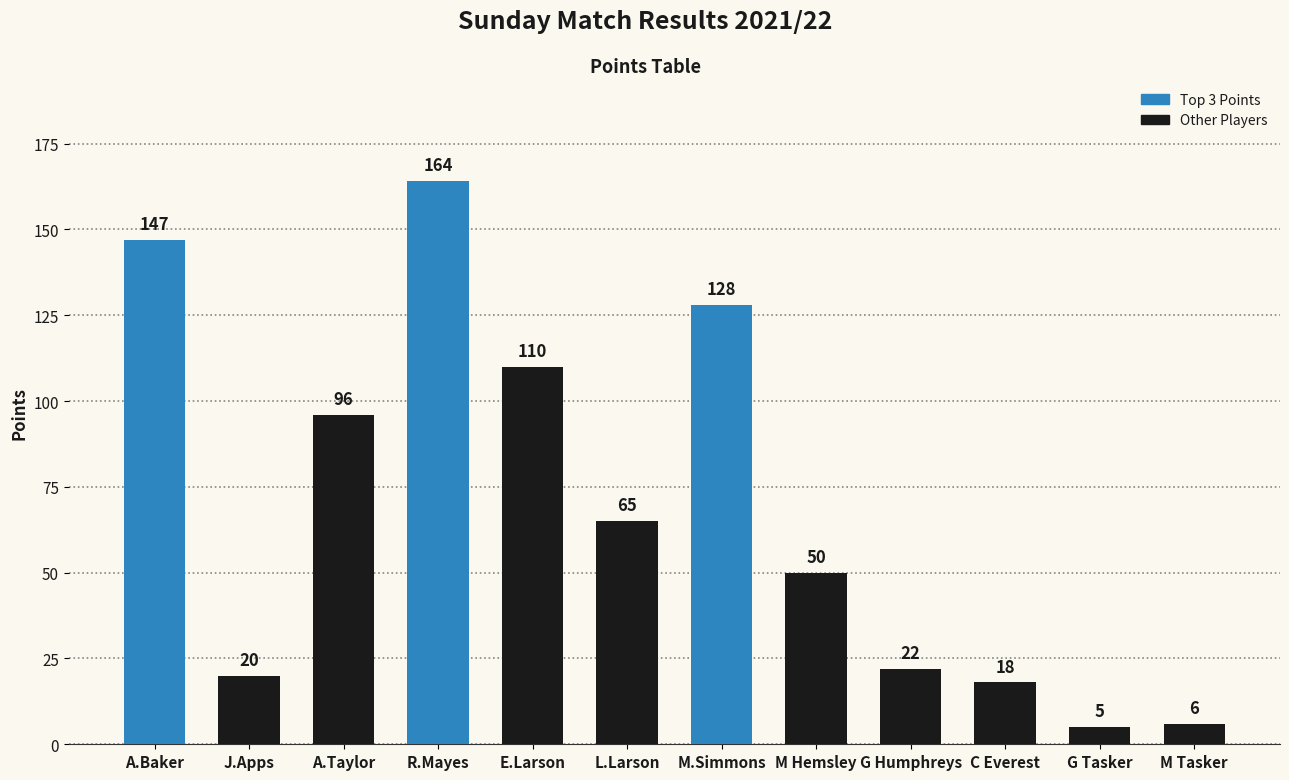

What is the difference between the maximum and minimum values?

159